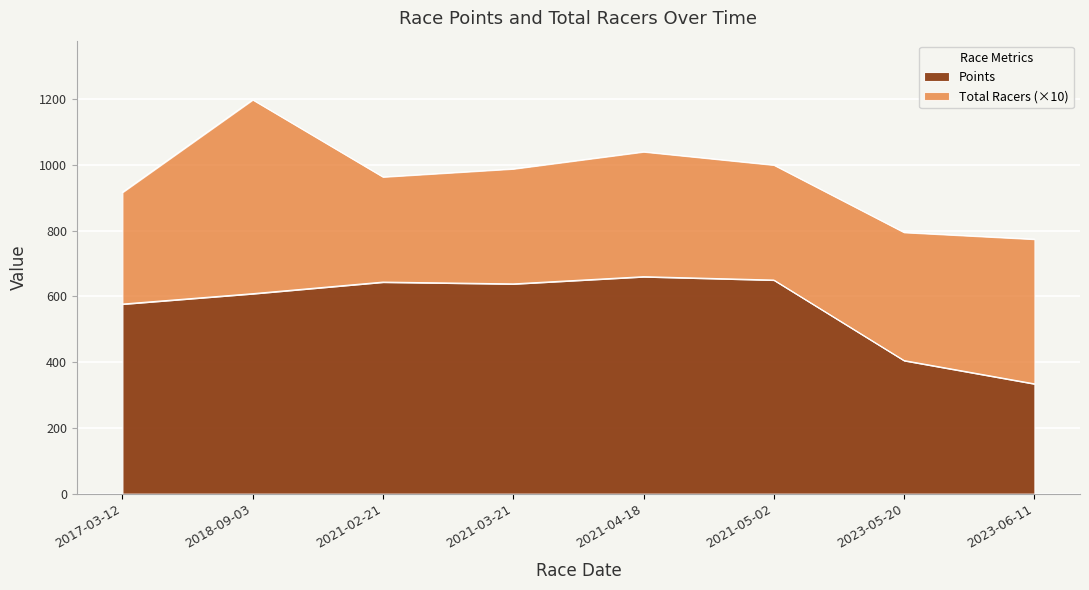

What is the change in value from 2018-09-03 to 2021-05-02?

+41.4